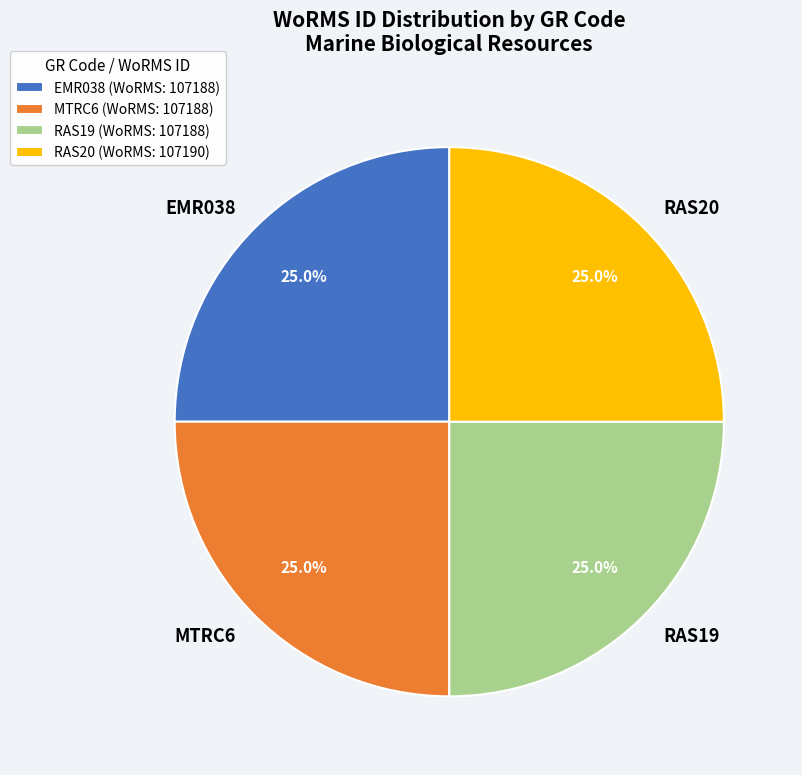

What percentage is the EMR038 slice, to the nearest percent?

25%